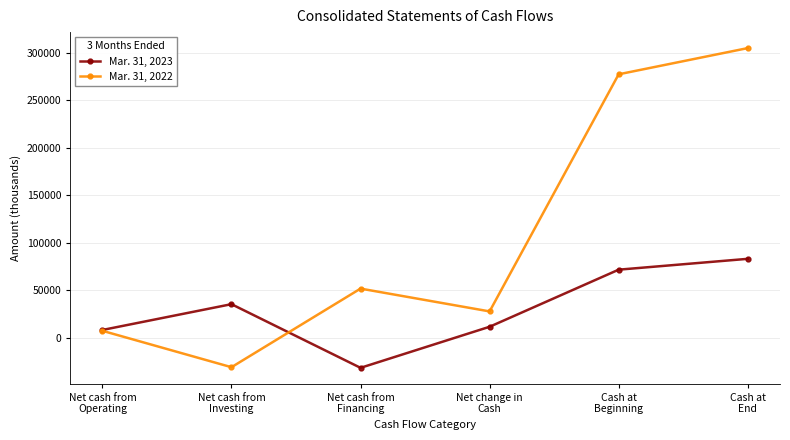

What are all the series names shown in the legend?

Mar. 31, 2023, Mar. 31, 2022